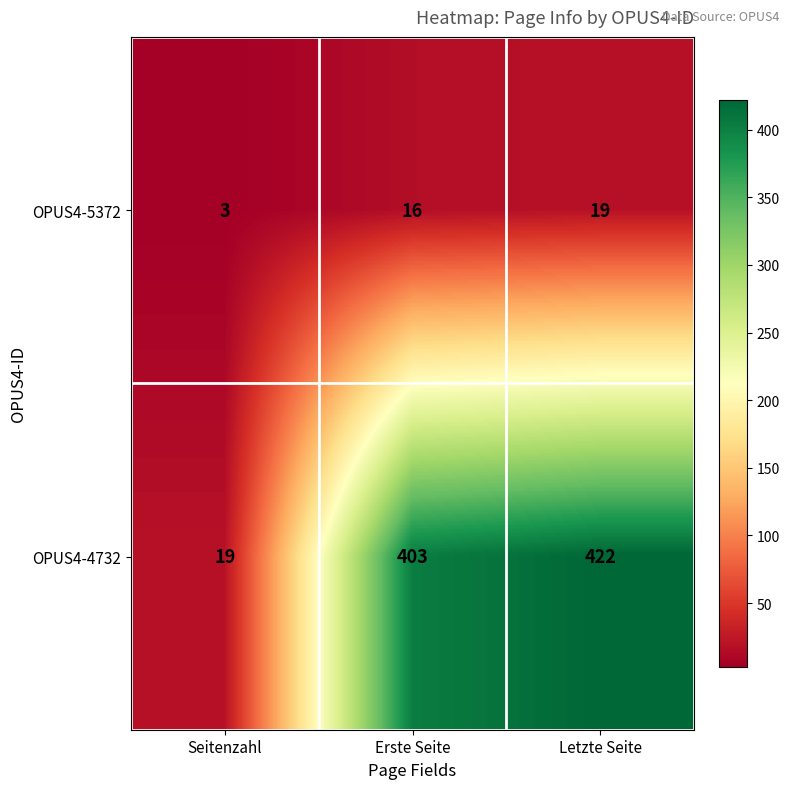

At Seitenzahl, list the series in order from smallest to largest.

OPUS4-5372, OPUS4-4732